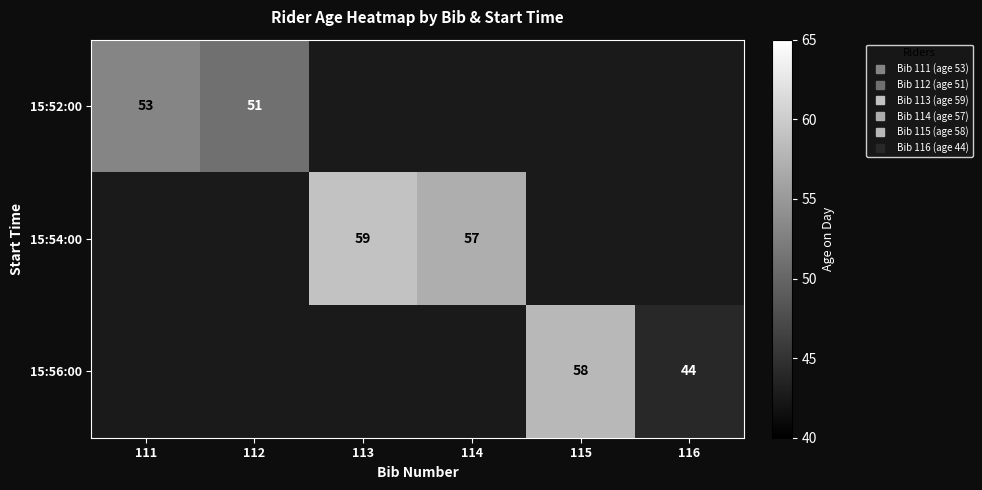

At which category does the chart reach its peak across all series?

113